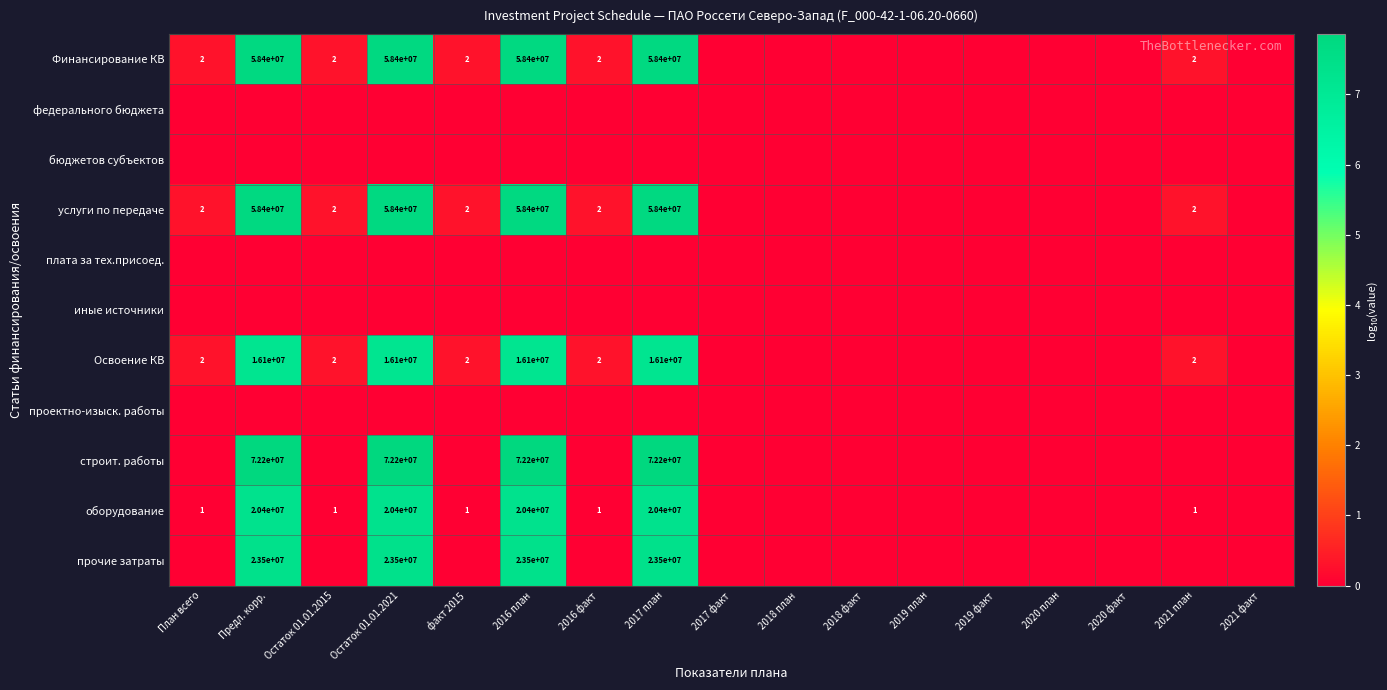

At which label does строит. работы reach its minimum?

План всего